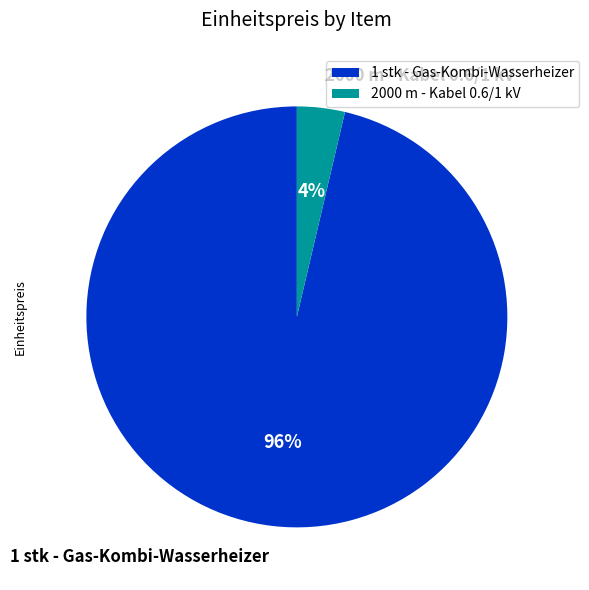

Combined, do 2000 m - Kabel 0.6/1 kV and 1 stk - Gas-Kombi-Wasserheizer account for over 50%?

Yes